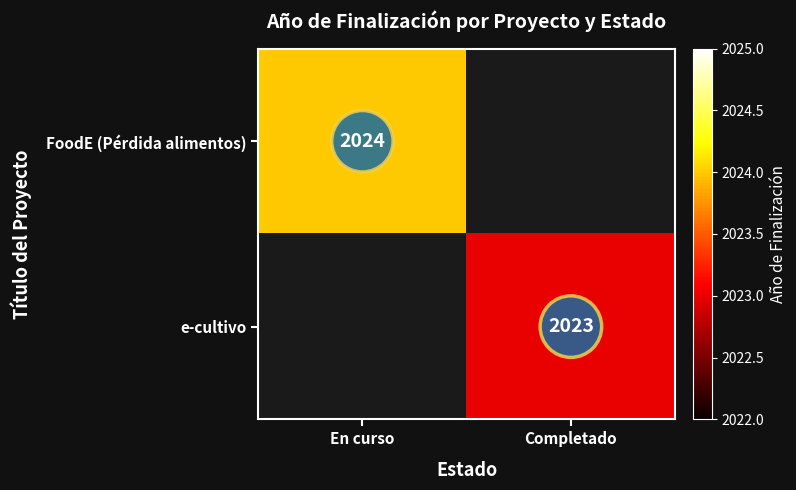

The value of FoodE (Pérdida alimentos) at En curso is 2024. True or false?

True